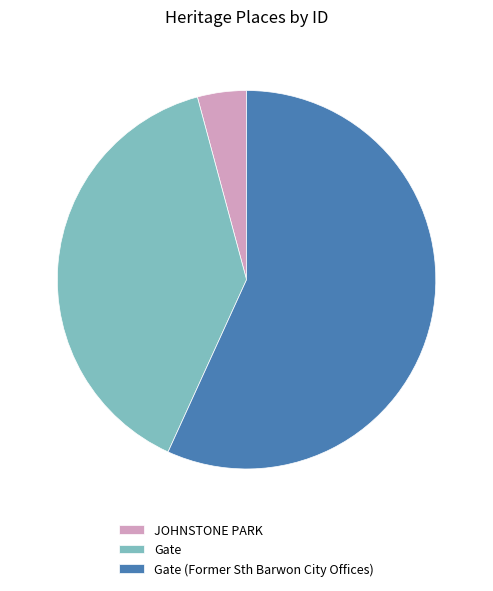

Combined, do Gate and JOHNSTONE PARK account for over 50%?

No